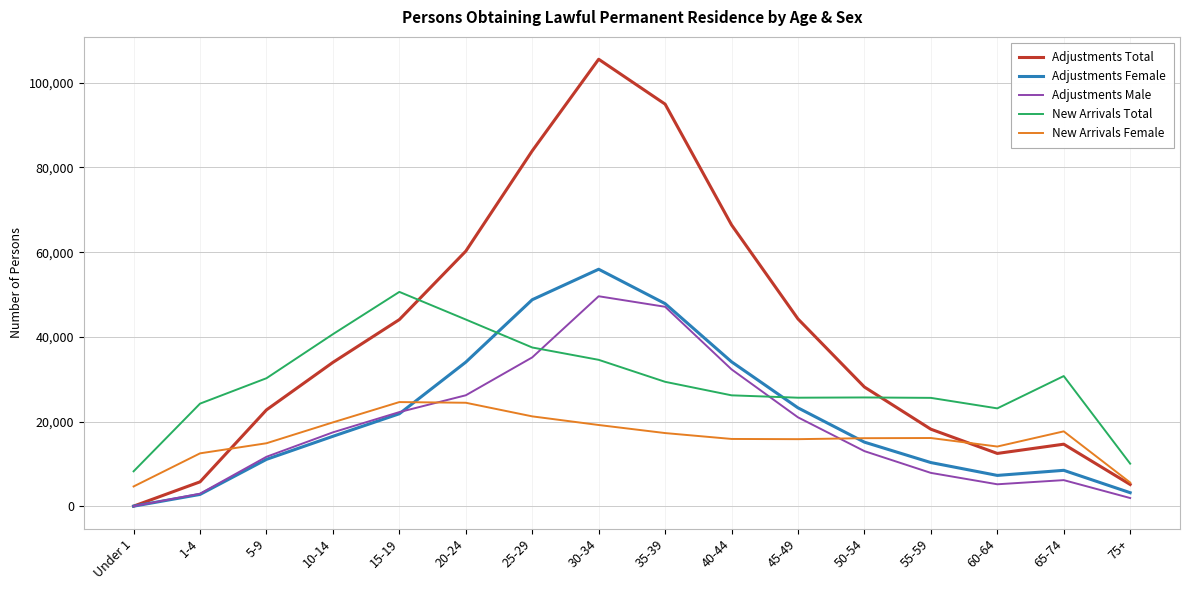

What is the maximum value shown in the chart?

105556